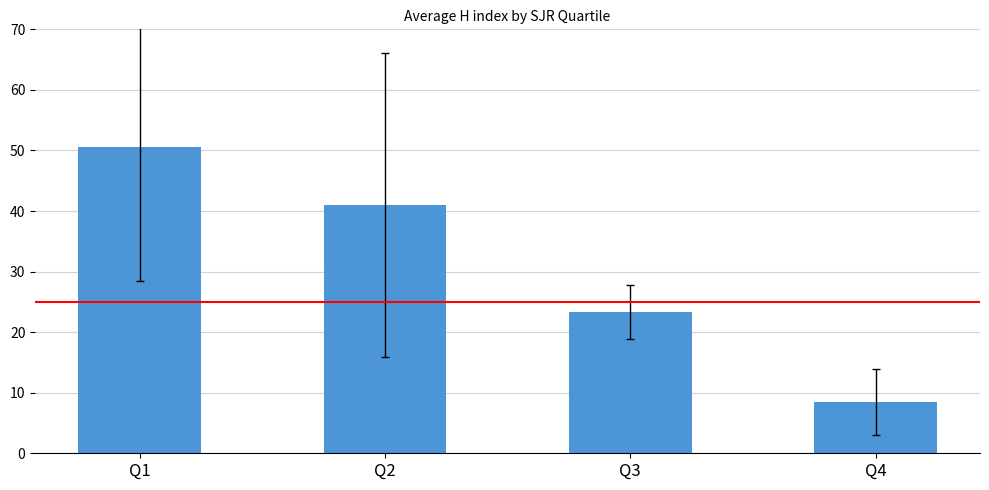

At which category does the chart reach its minimum across all series?

Q4